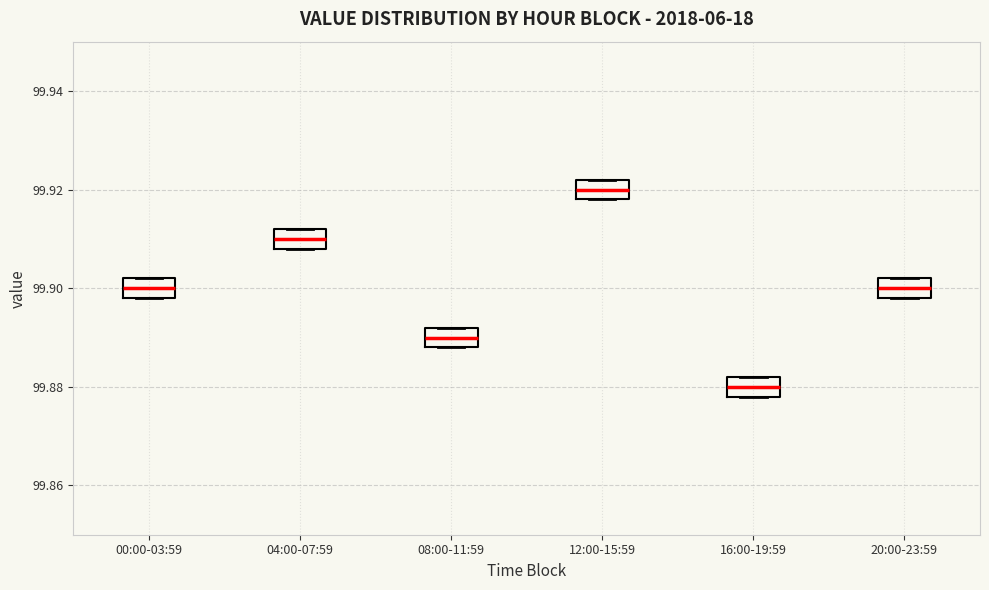

Reading left to right, read every box against the y-axis: the position of its median line, the range the box covers, and the ends of its whiskers. The values are not printed on the chart, so give them approximately, as read against the axis.

00:00-03:59: median 99.900, box 99.898 to 99.902, whiskers 99.898 to 99.902
04:00-07:59: median 99.910, box 99.908 to 99.912, whiskers 99.908 to 99.912
08:00-11:59: median 99.890, box 99.888 to 99.892, whiskers 99.888 to 99.892
12:00-15:59: median 99.920, box 99.918 to 99.922, whiskers 99.918 to 99.922
16:00-19:59: median 99.880, box 99.878 to 99.882, whiskers 99.878 to 99.882
20:00-23:59: median 99.900, box 99.898 to 99.902, whiskers 99.898 to 99.902